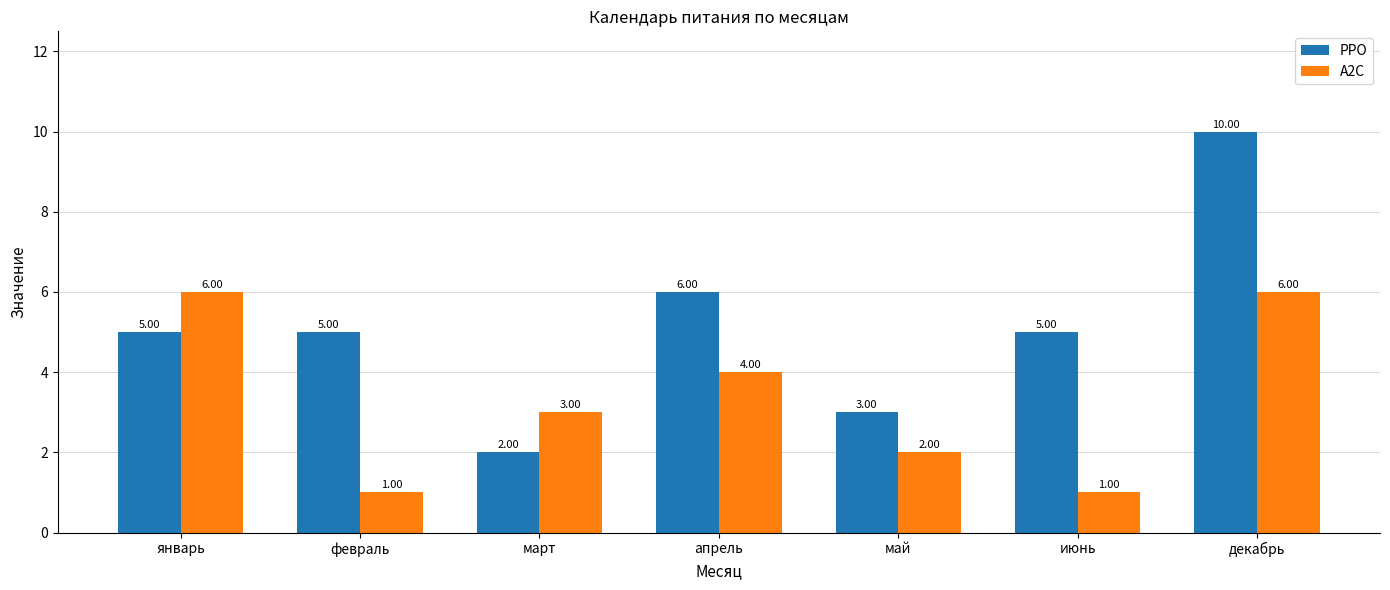

True or false: PPO has a value of 16 at декабрь.

False